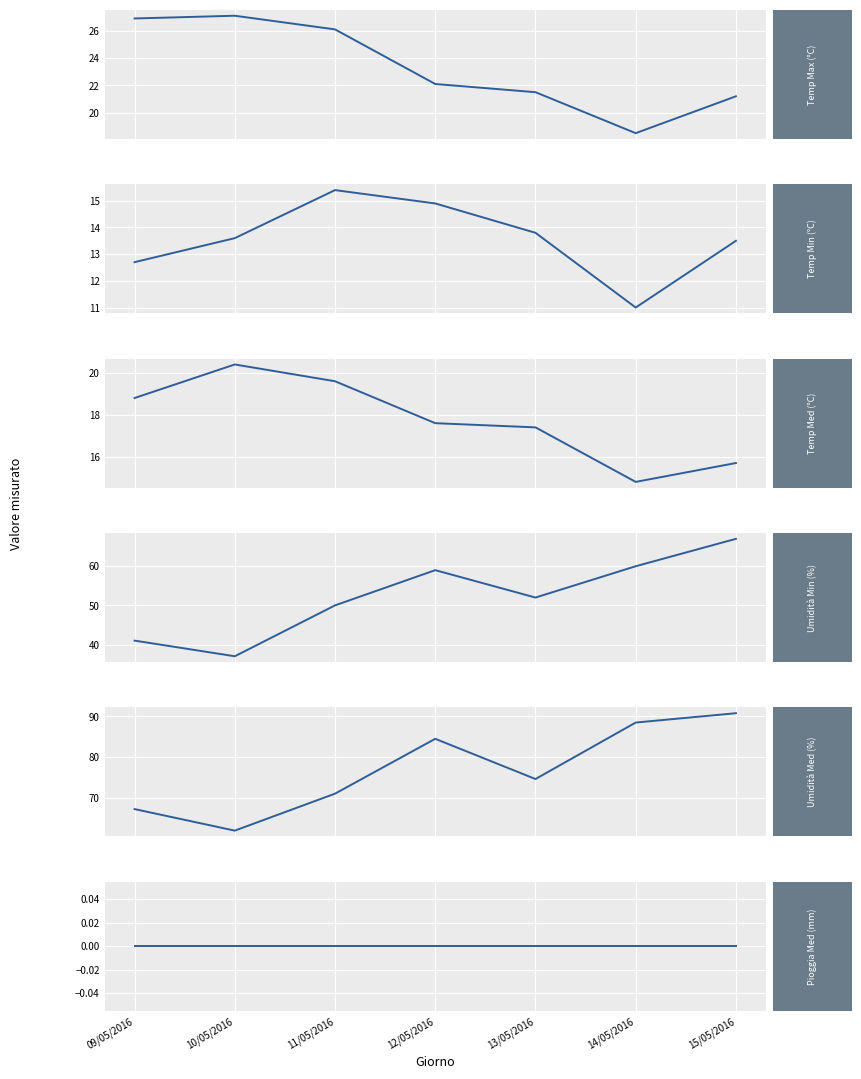

How many interior local valleys does the Temp Med (°C) series have?

1